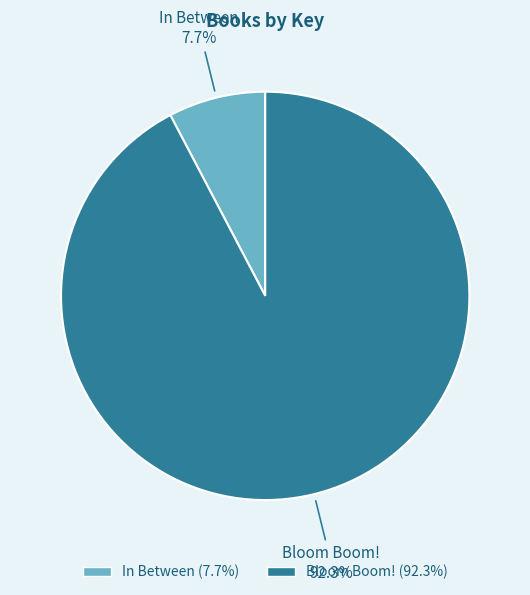

Rank the categories by value from lowest to highest.

In Between, Bloom Boom!